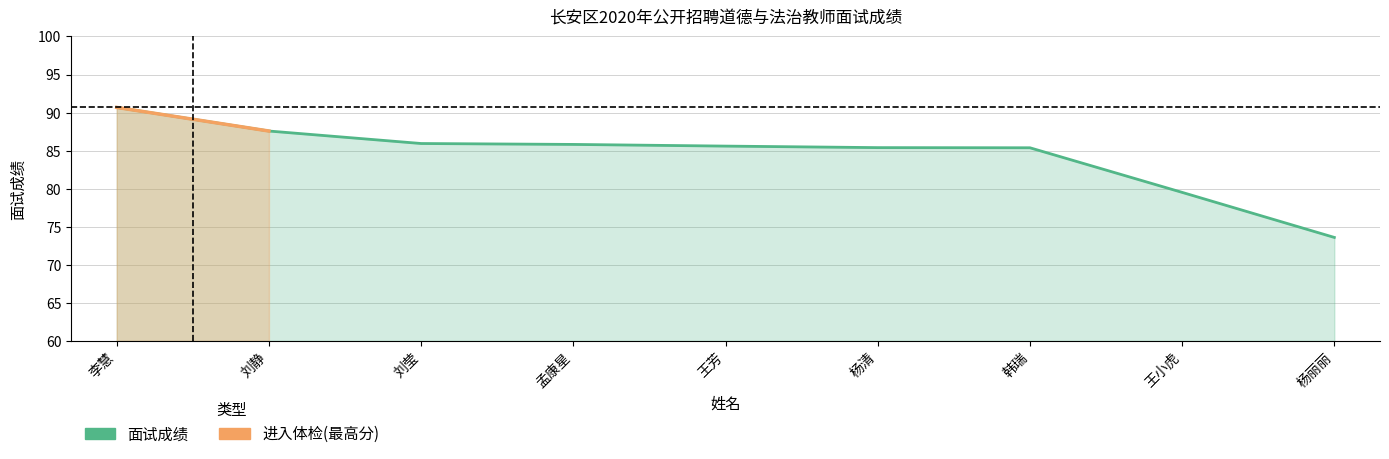

What is the difference between the maximum and minimum values?

17.1